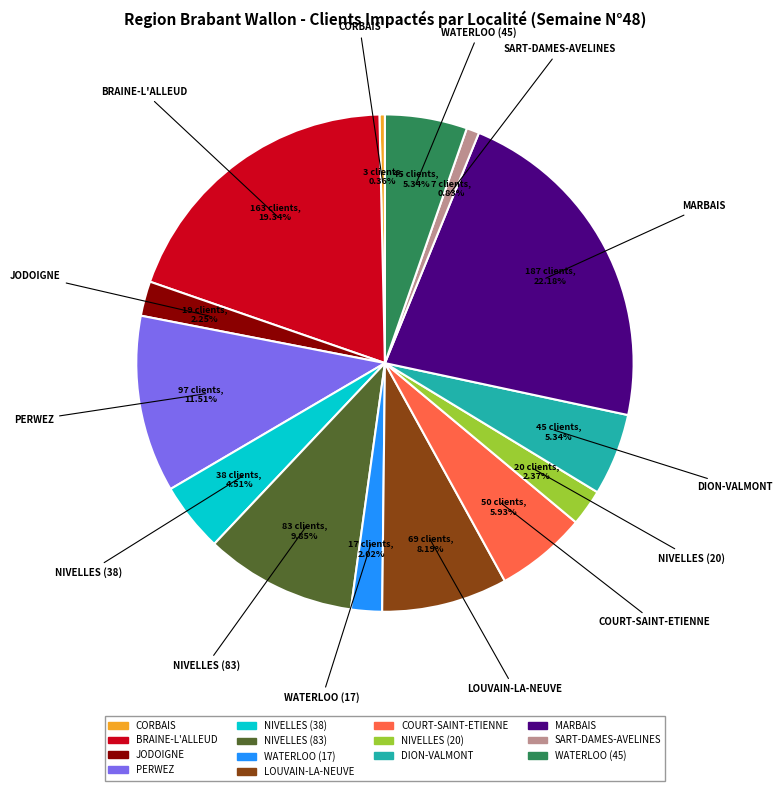

What is the ratio of the value at COURT-SAINT-ETIENNE to the value at NIVELLES (38)?

1.3